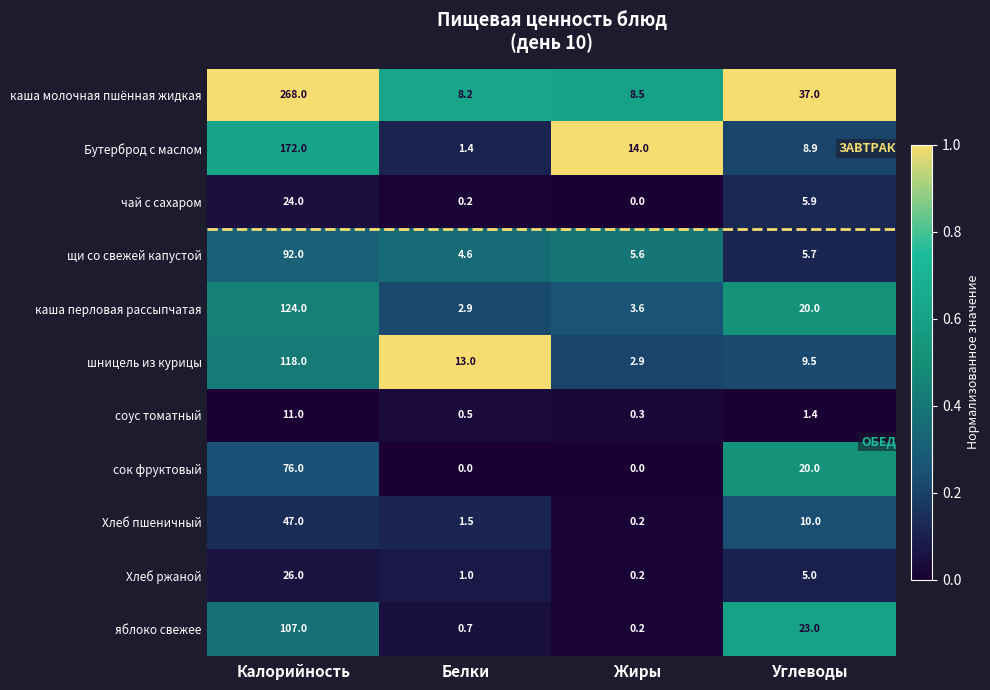

What is the difference between the highest and lowest values at Белки?

13.0